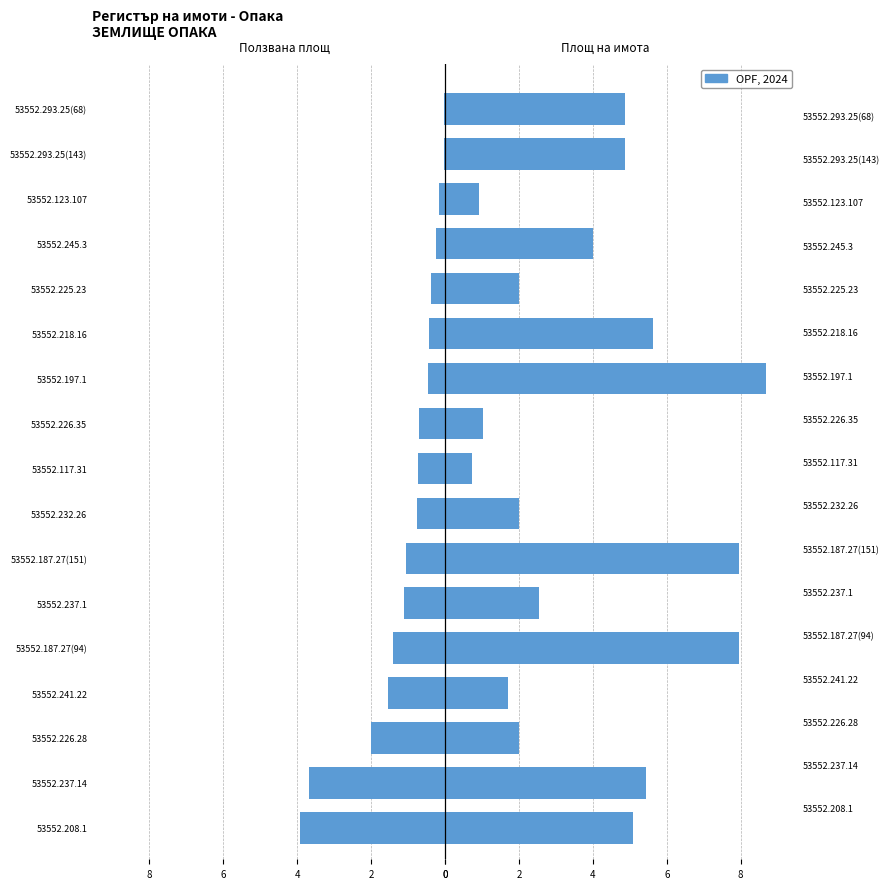

Does the chart contain stacked bars?

No